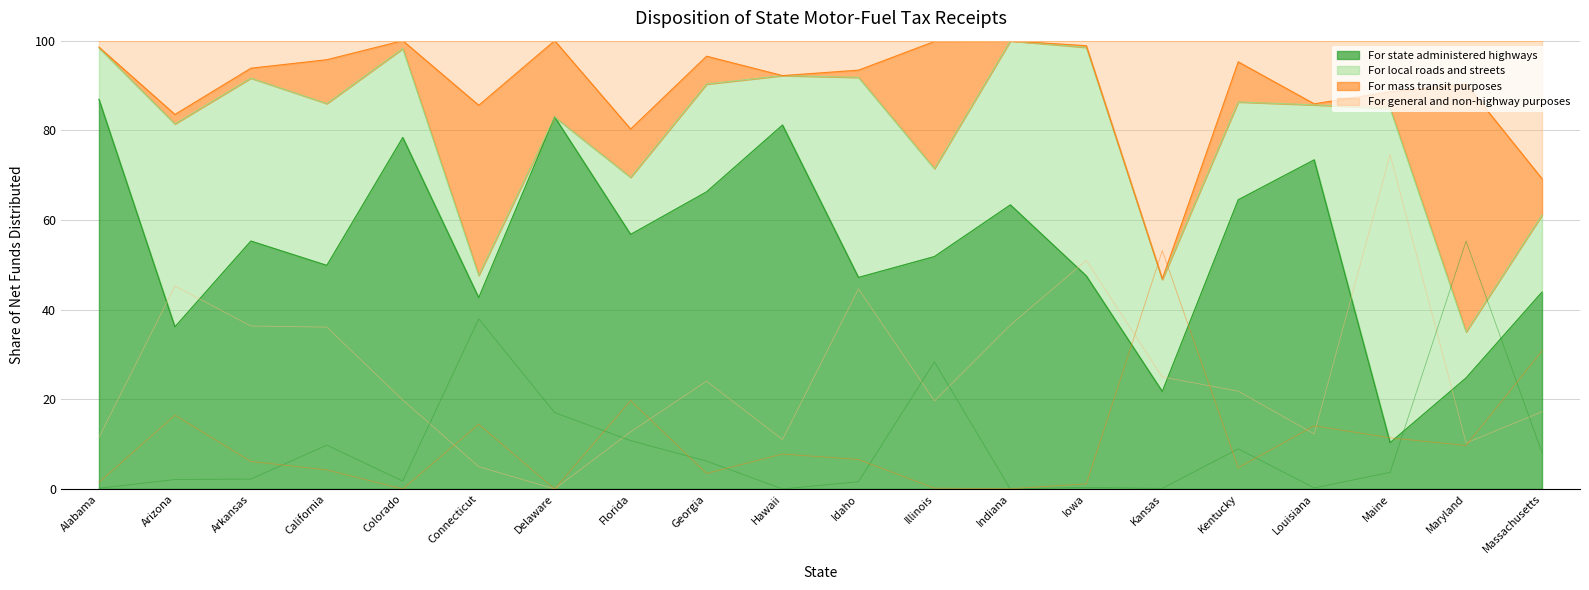

What is the sum of all For mass transit purposes values?

194.6